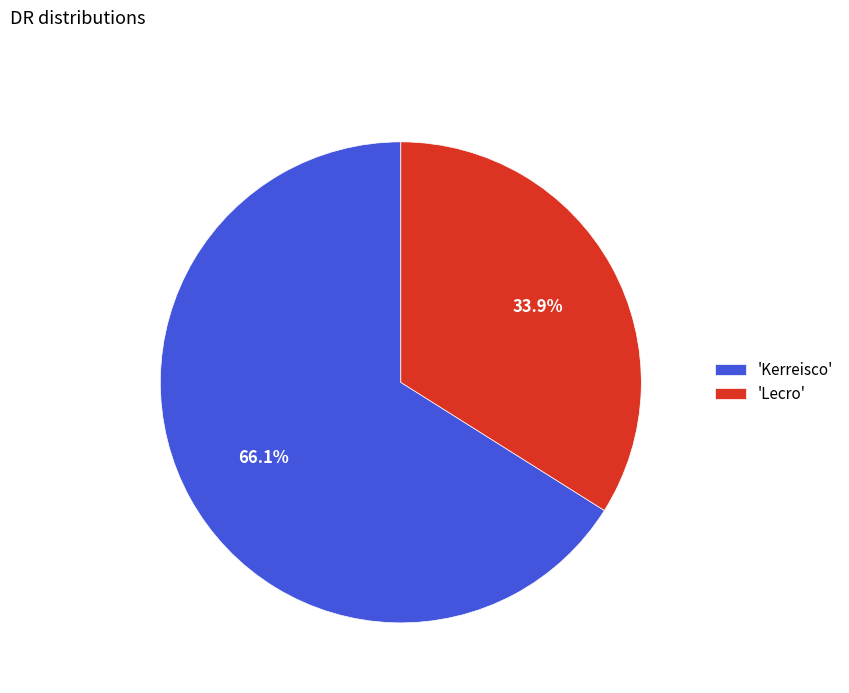

Does any single category account for the majority?

Yes